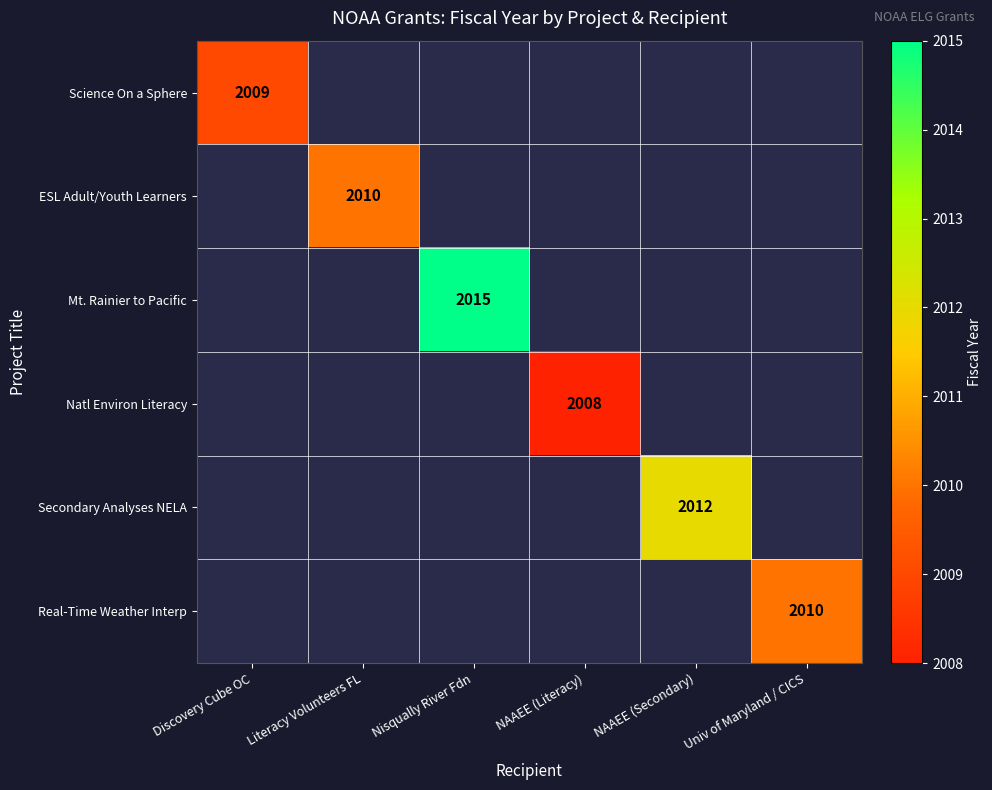

The value of ESL Adult/Youth Learners at Literacy Volunteers FL is 3588.1. True or false?

False